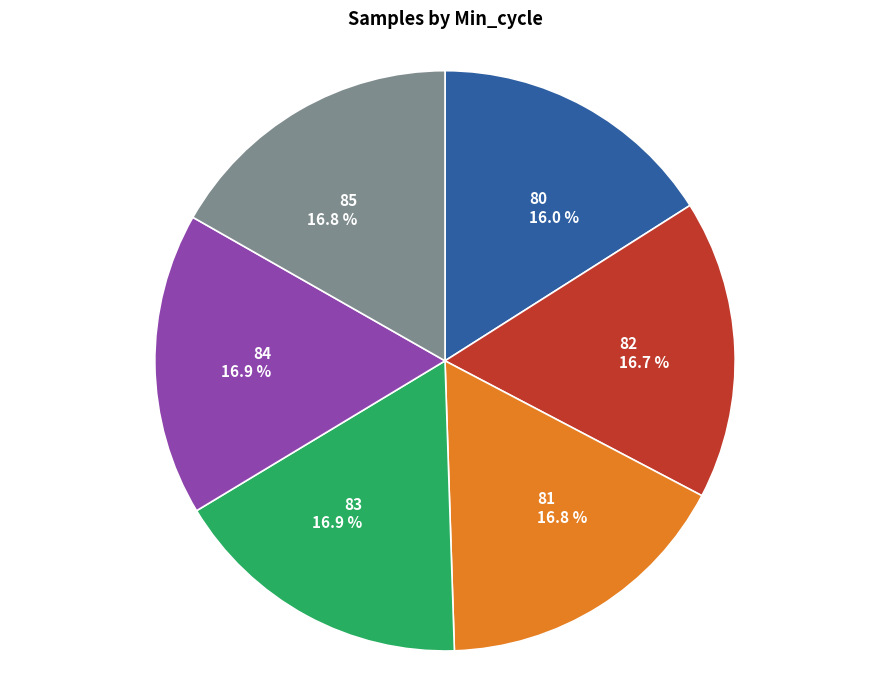

To the nearest percent, what is the combined percentage of 80 and 85?

33%